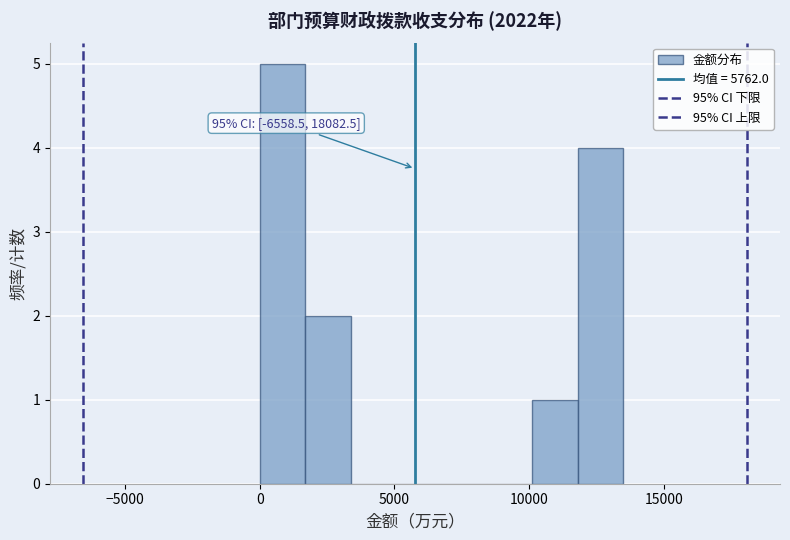

Read against the x-axis, roughly where is the centre of the tallest bar?

1000